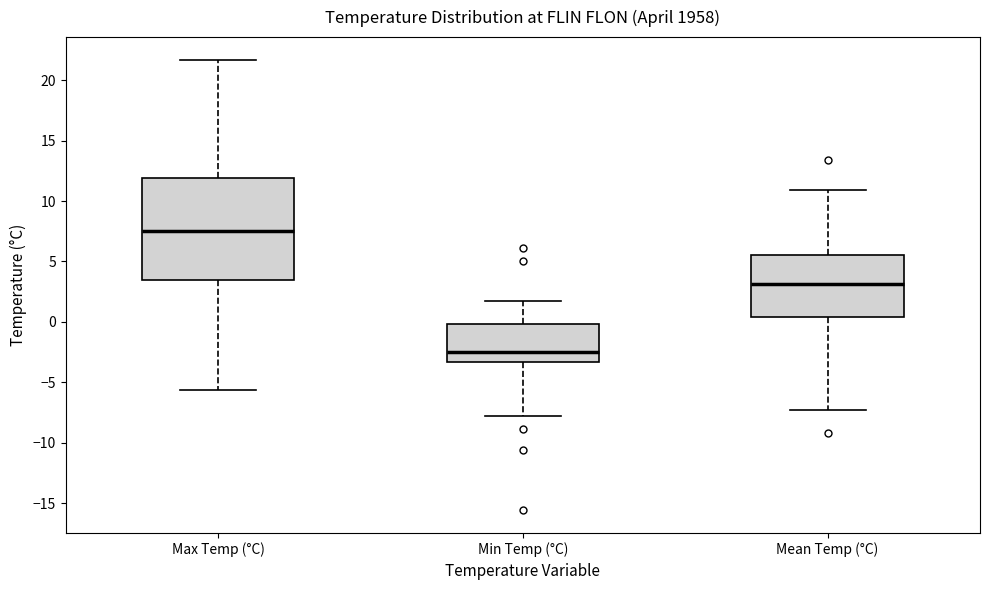

Reading left to right, read every box against the y-axis: the position of its median line, the range the box covers, and the ends of its whiskers. The values are not printed on the chart, so give them approximately, as read against the axis.

Max Temp (°C): median 7.5, box 3.5 to 12.0, whiskers -5.5 to 21.5
Min Temp (°C): median -2.5, box -3.5 to 0.0, whiskers -8.0 to 1.5
Mean Temp (°C): median 3.0, box 0.5 to 5.5, whiskers -7.5 to 11.0